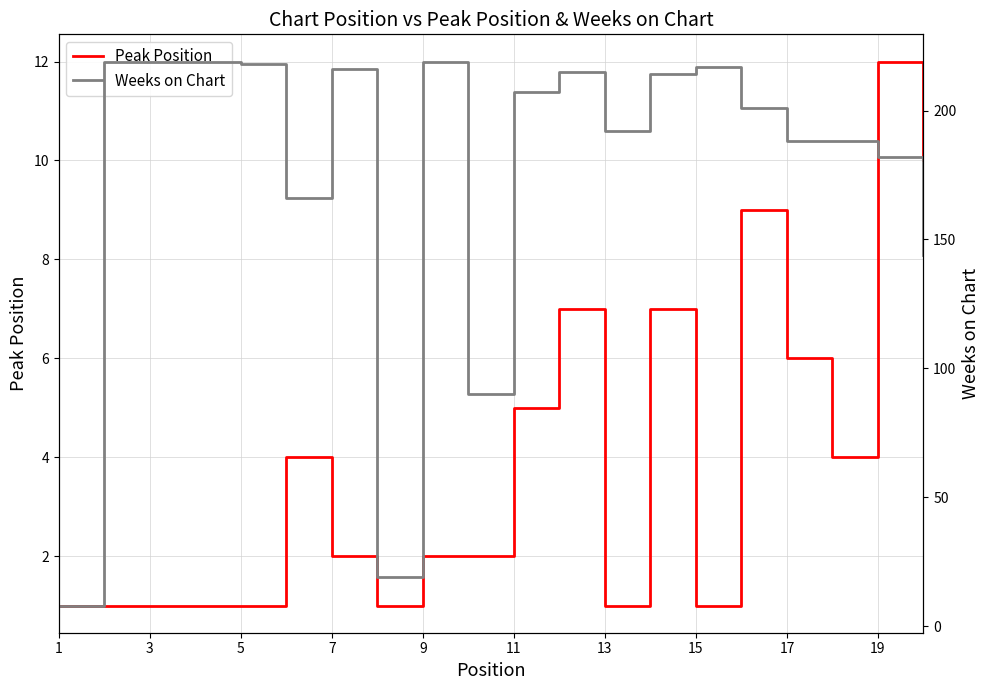

Which series has the largest total across all categories?

Weeks on Chart